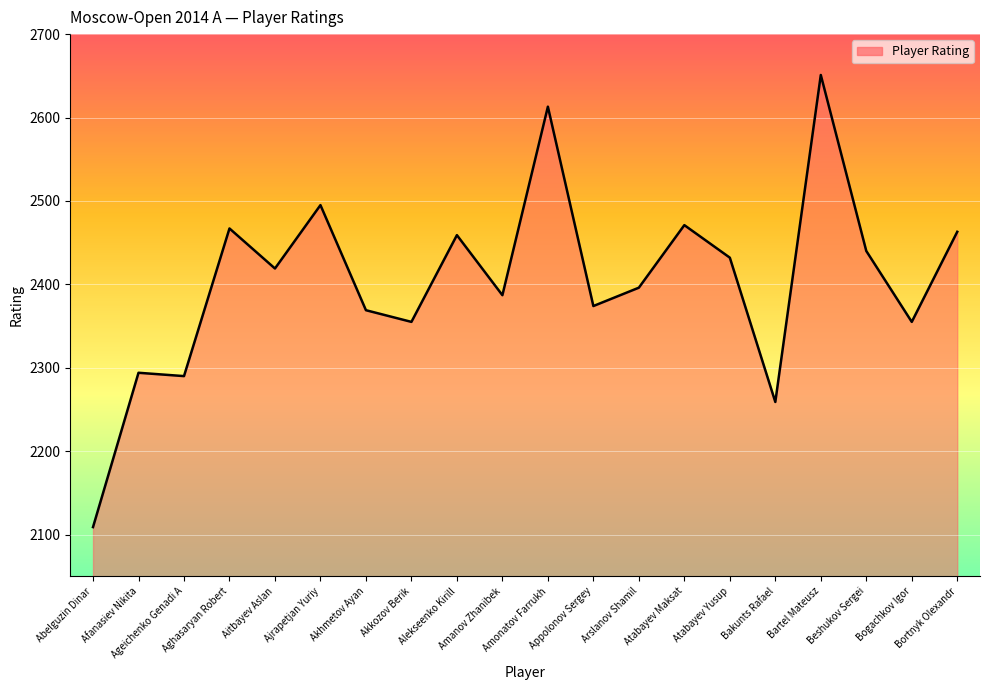

What is the minimum value shown in the chart?

2109